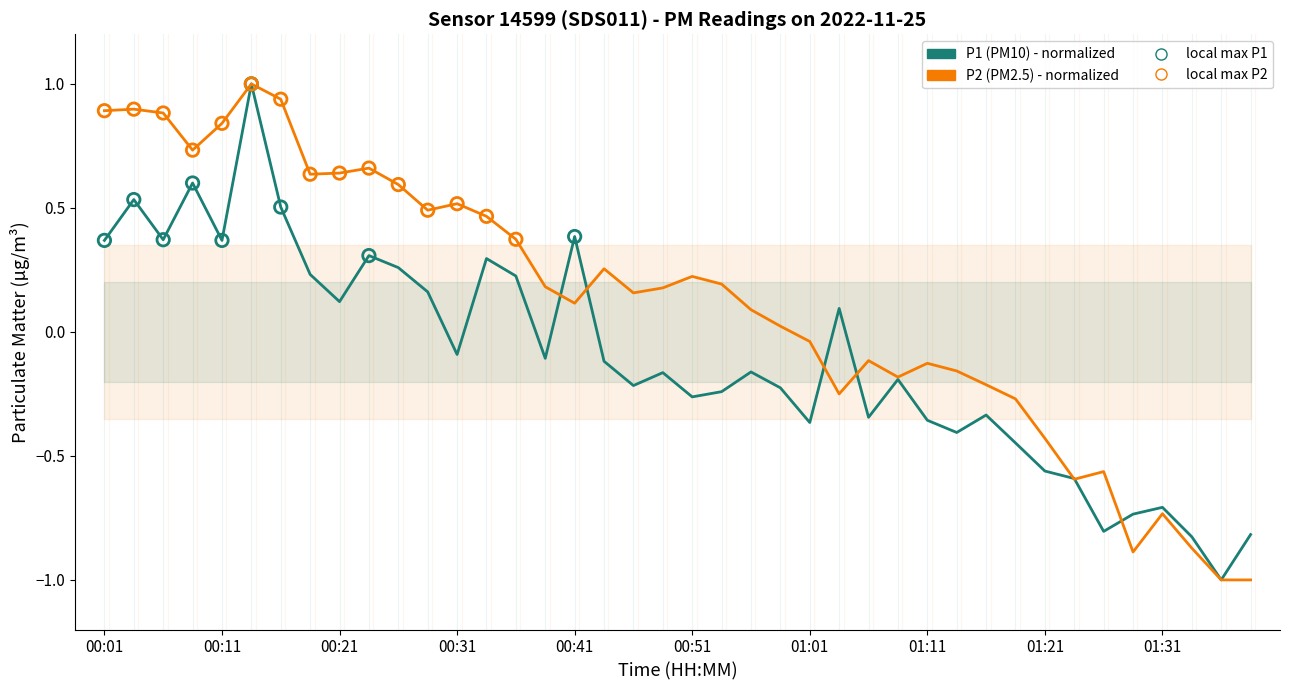

Which series reaches the maximum Y coordinate?

P1 (PM10)